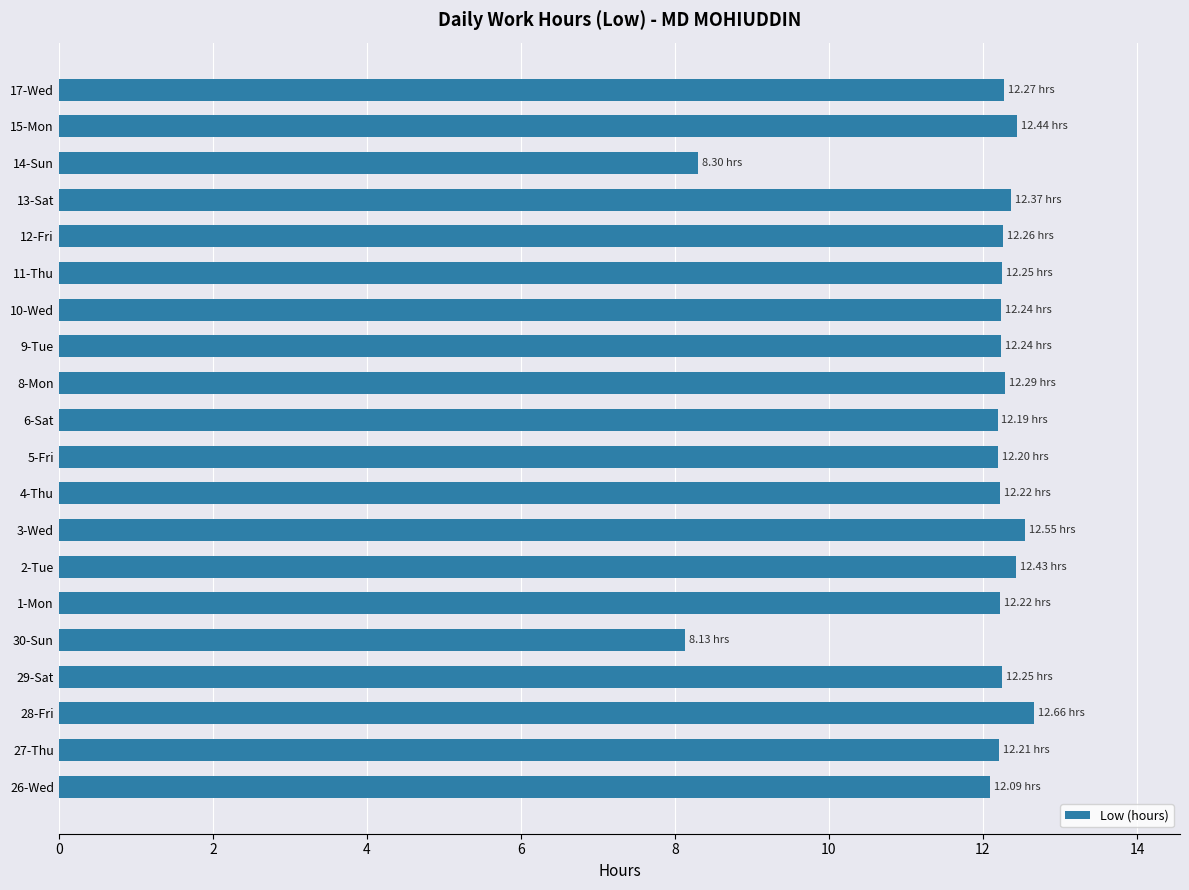

What is the change in value from 28-Fri to 1-Mon?

-0.4